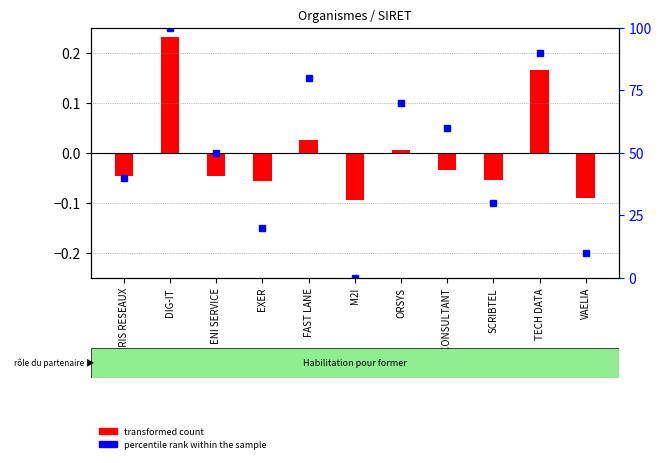

At how many categories does at least one series exceed 56?

5